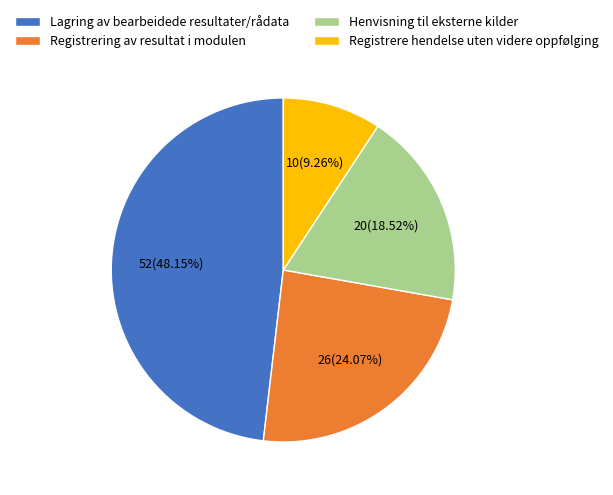

How many slices are in this pie chart?

4